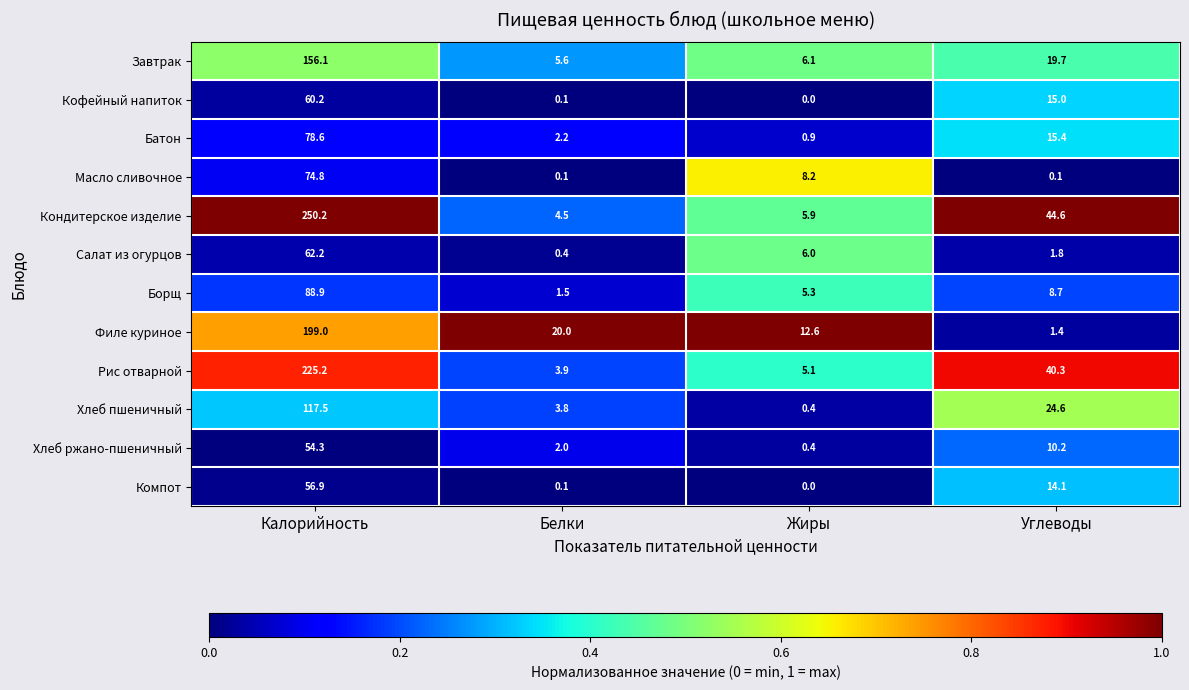

At which category is the sum across all series the highest?

Калорийность